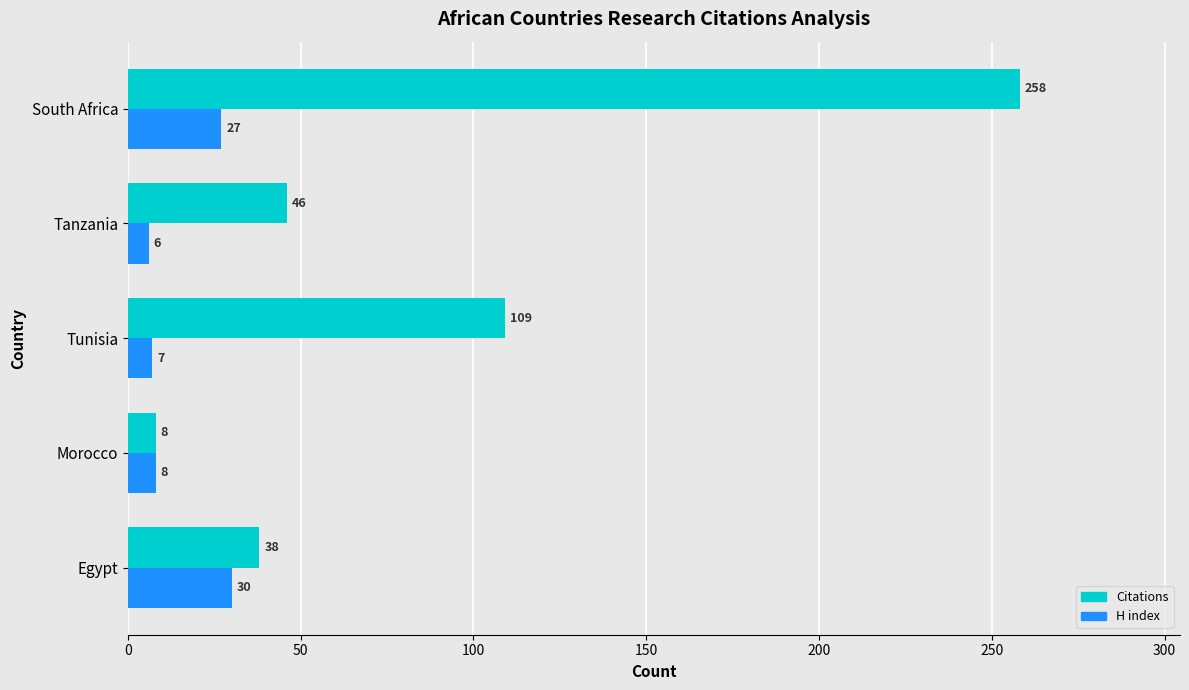

Which series has the largest total across all categories?

Citations